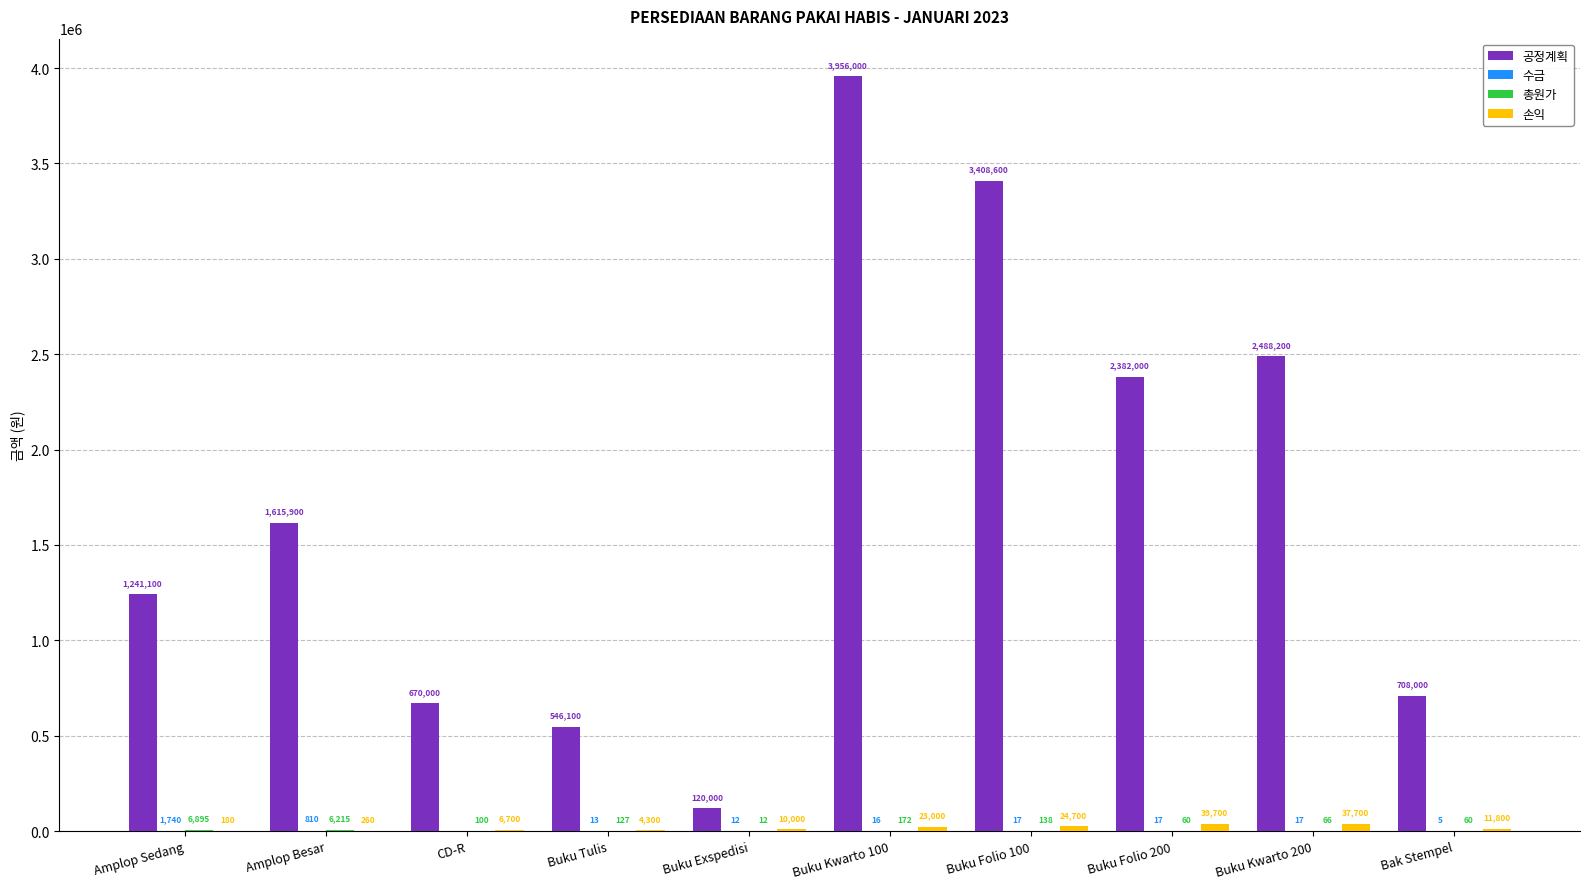

What is the sum of all 공정계획 values?

17135900